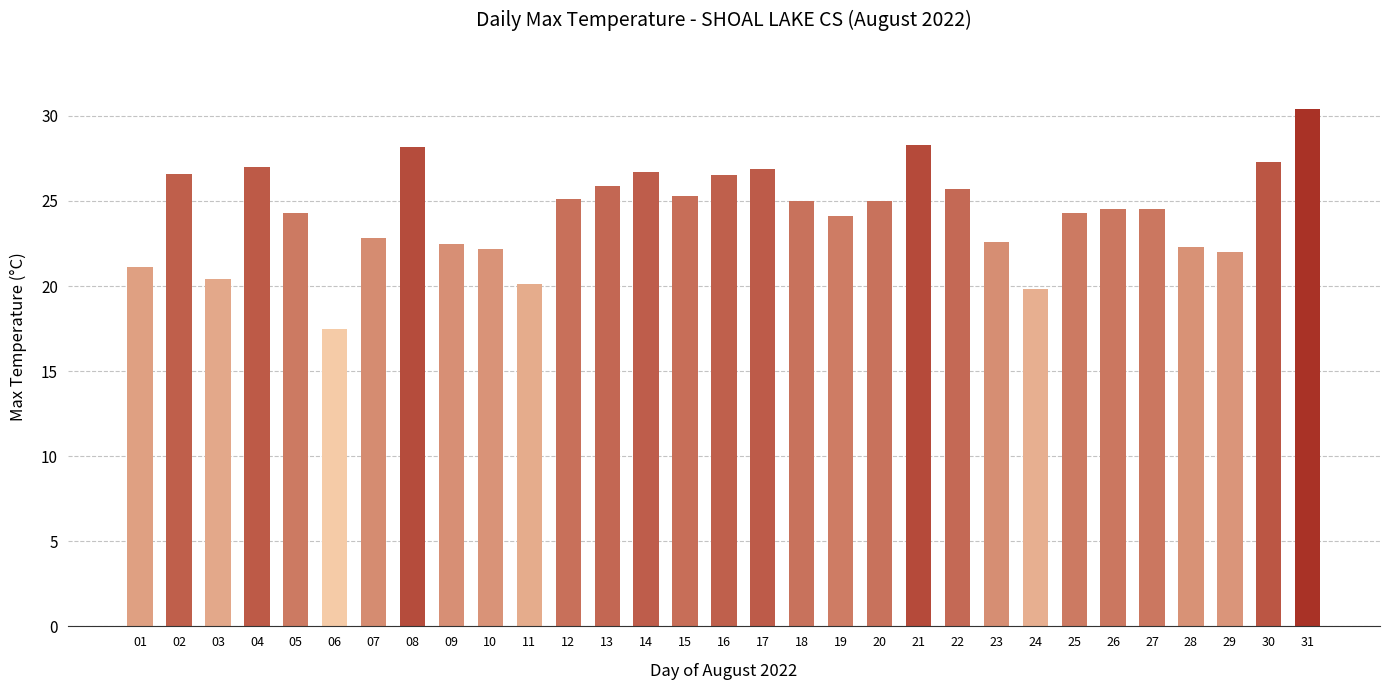

What value does the data have at 18?

25.0